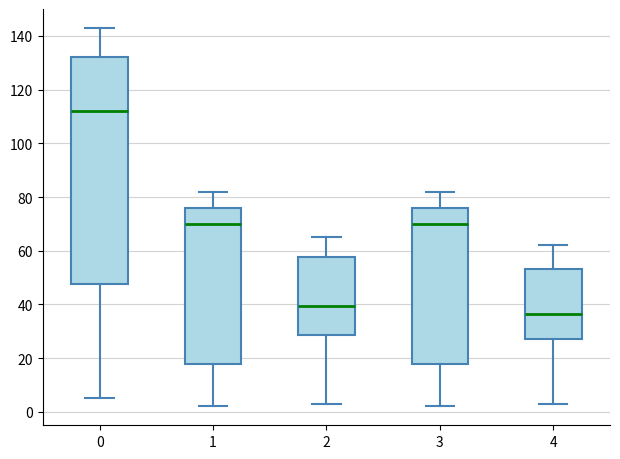

Which box has the lowest median line?

4